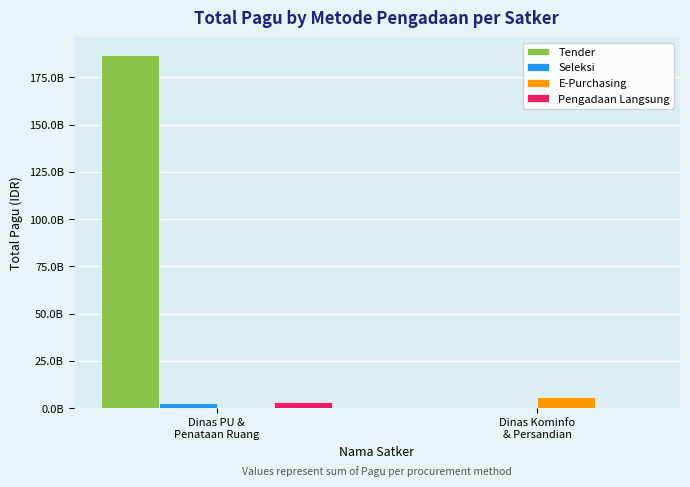

Which series has the largest total across all categories?

Tender